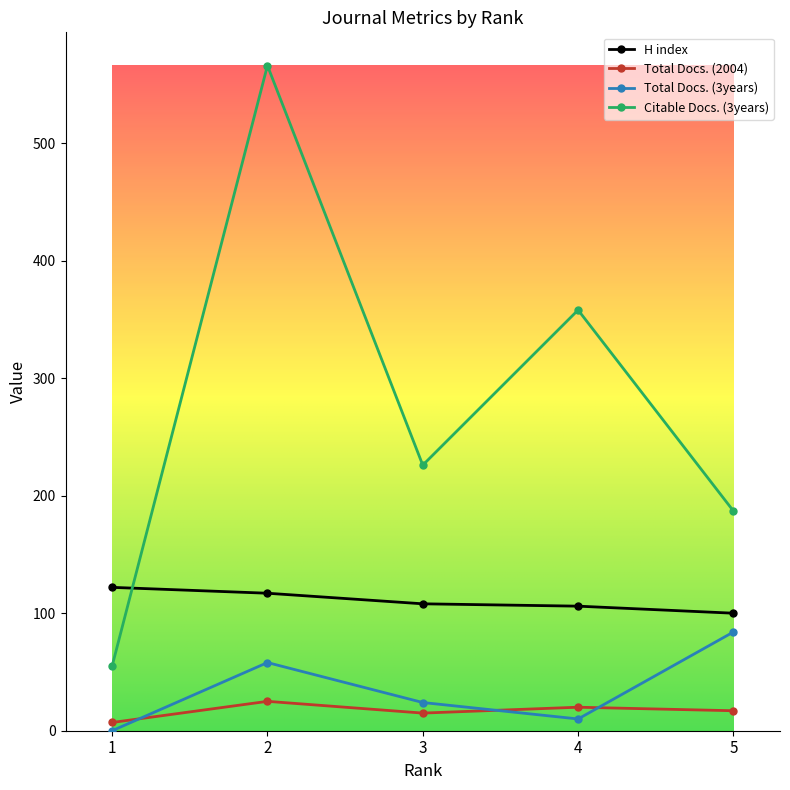

Which series has the largest total across all categories?

Citable Docs. (3years)